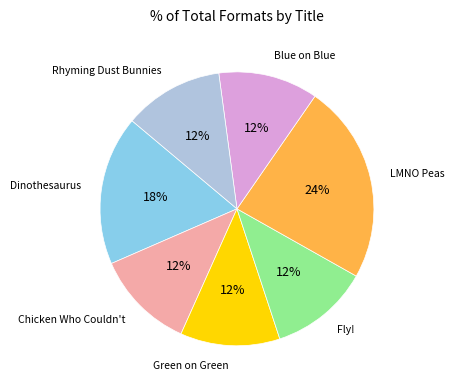

How many slices are in this pie chart?

7